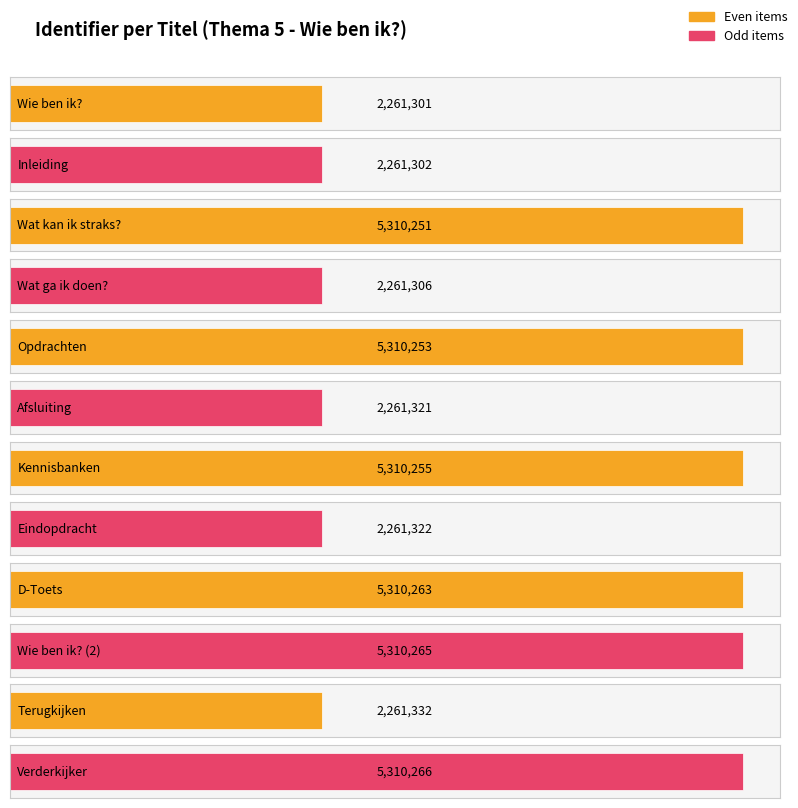

At which category does the chart reach its minimum across all series?

Wie ben ik?